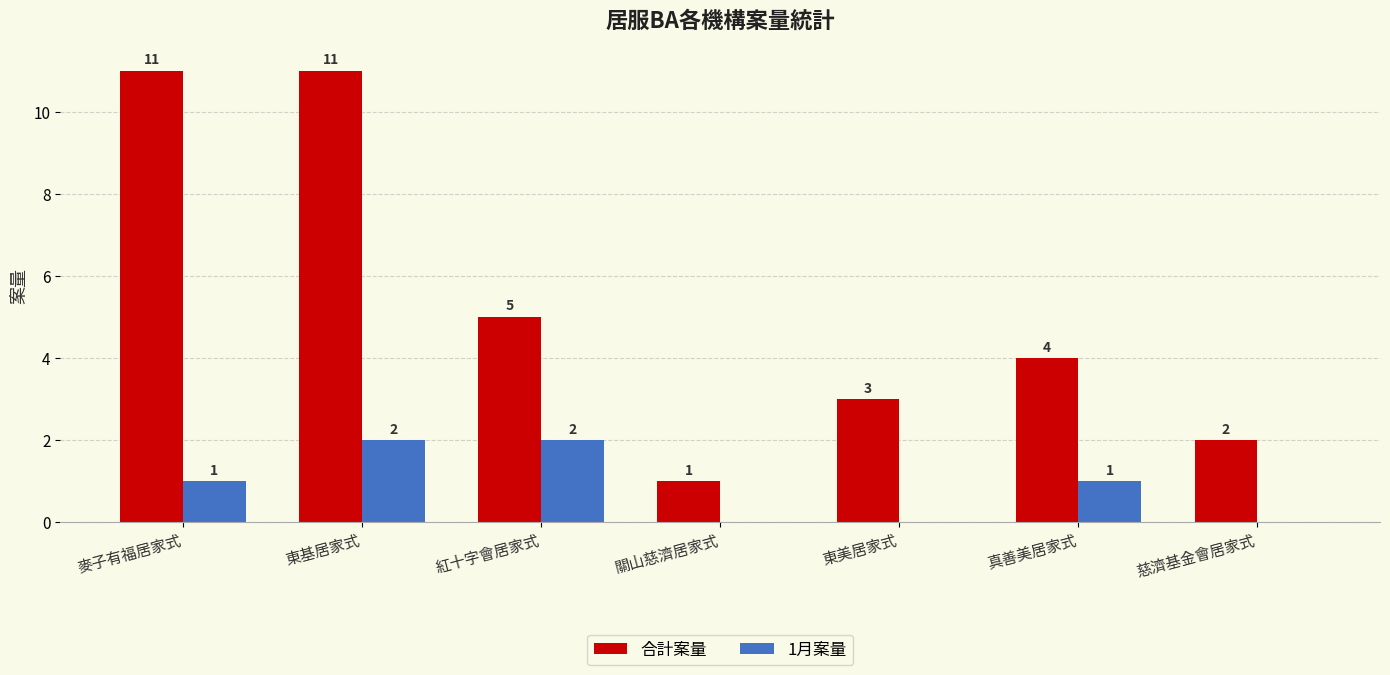

What are all the series names shown in the legend?

合計案量, 1月案量